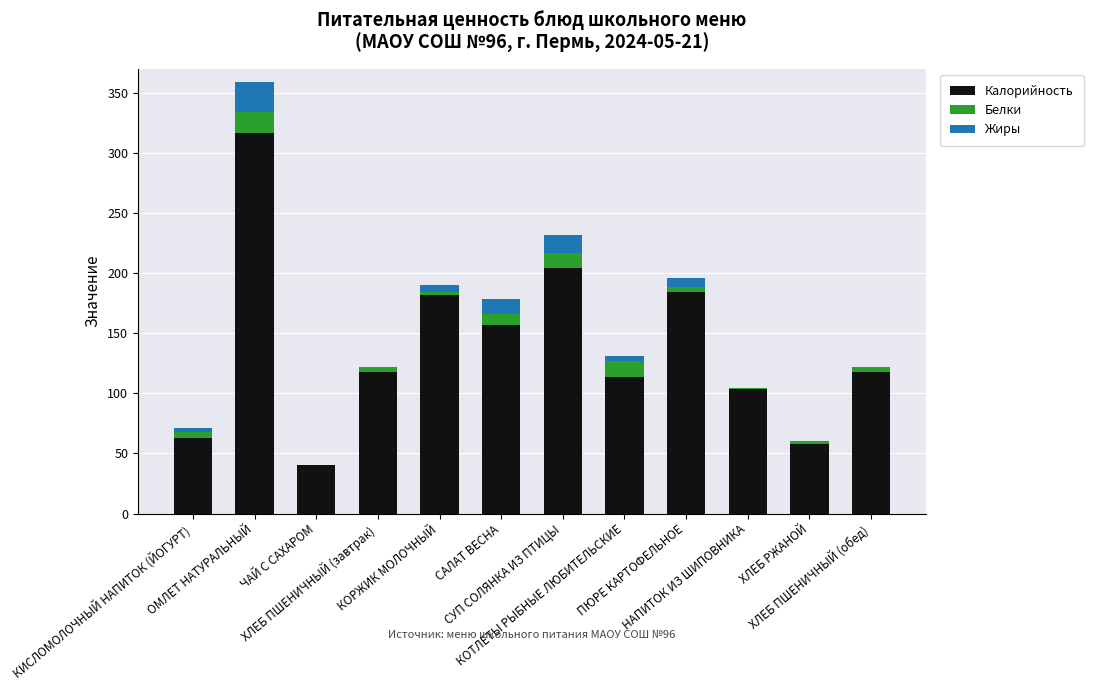

At which label does Калорийность reach its peak?

ОМЛЕТ НАТУРАЛЬНЫЙ